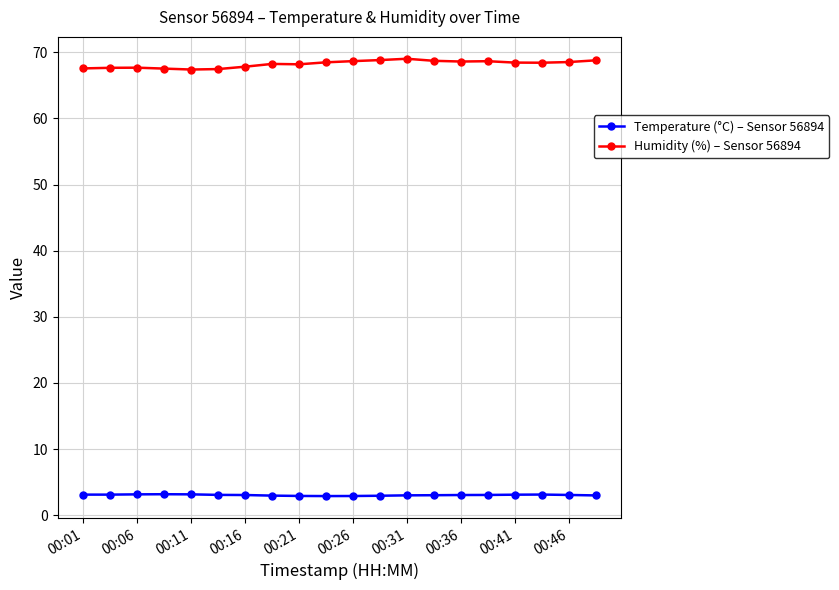

True or false: Humidity (%) – Sensor 56894 and Temperature (°C) – Sensor 56894 intersect in this chart.

False